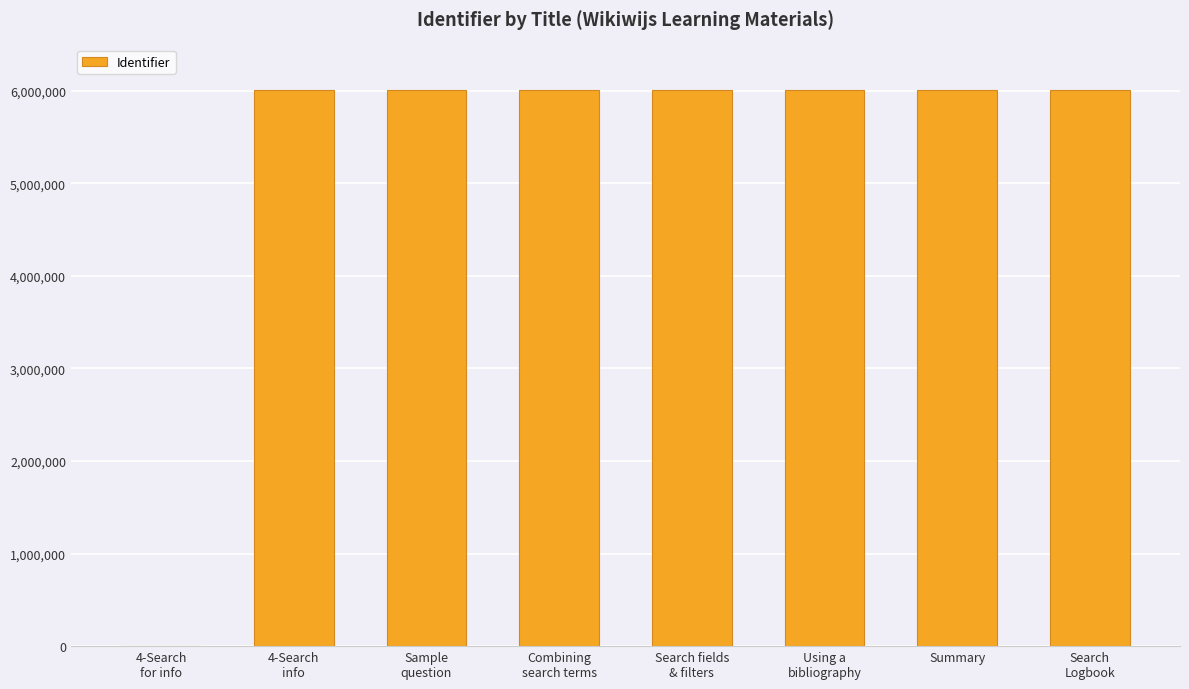

The value at Combining
search terms is 3816797. True or false?

False